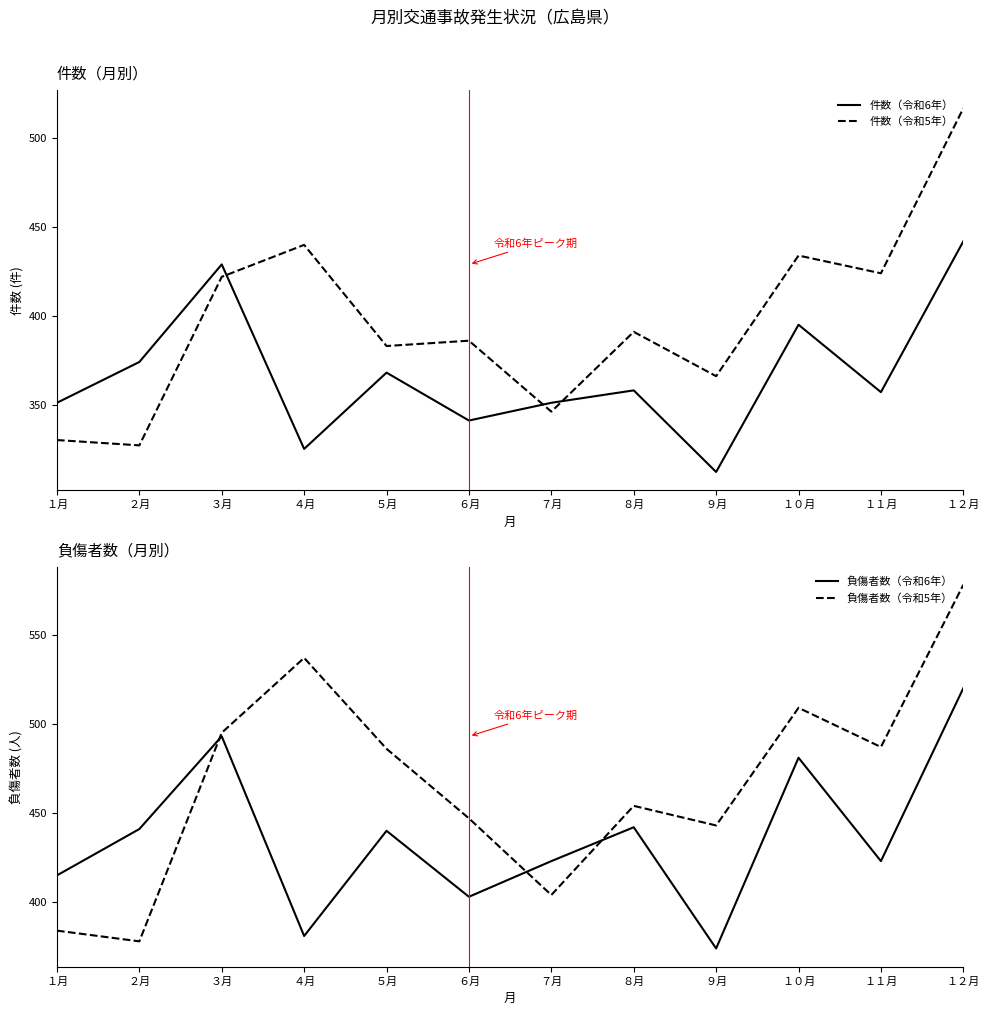

True or false: 件数（令和6年） and 負傷者数（令和6年） cross at least once.

False